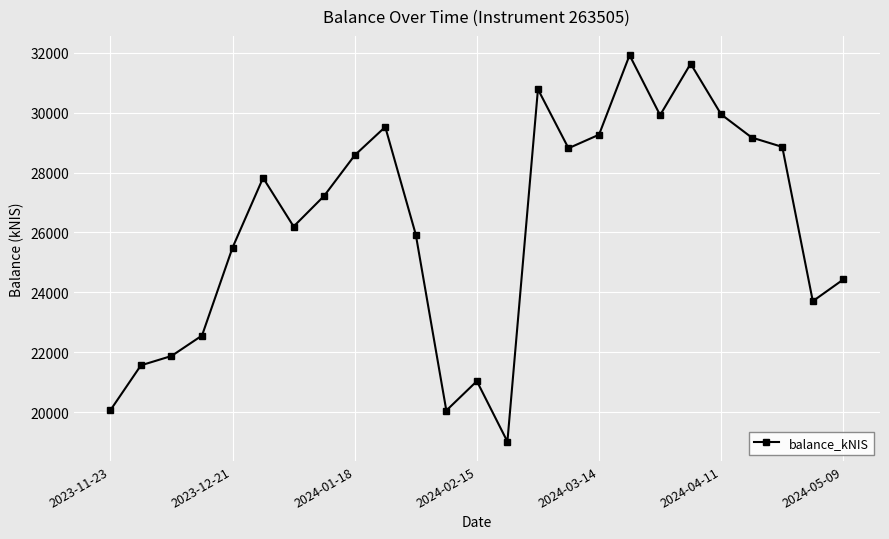

What is the value of the 4th point from the left?

22557.3